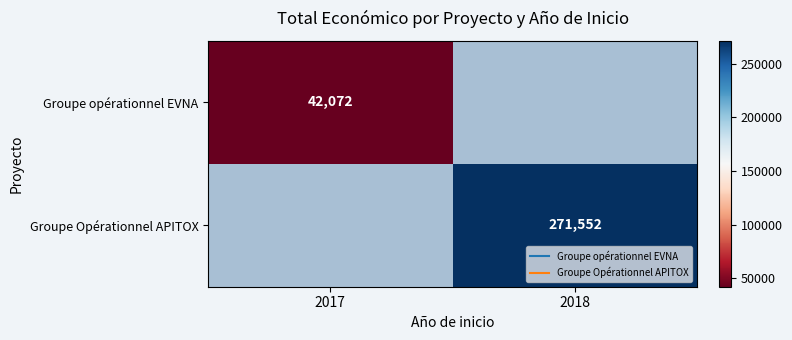

The Groupe opérationnel EVNA series shows 42072.0 at 2017. True or false?

True